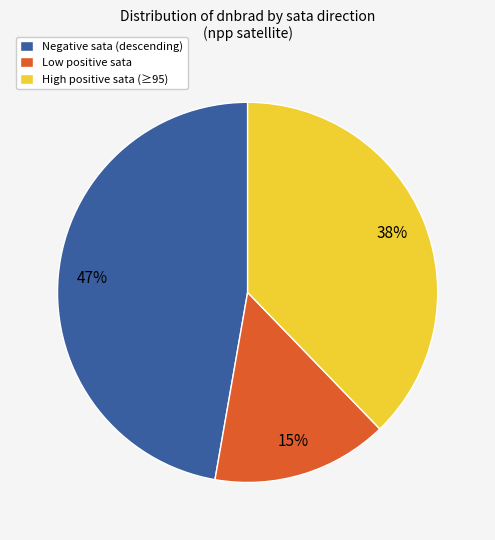

Combined, do High positive sata (≥95) and Low positive sata account for over 50%?

Yes